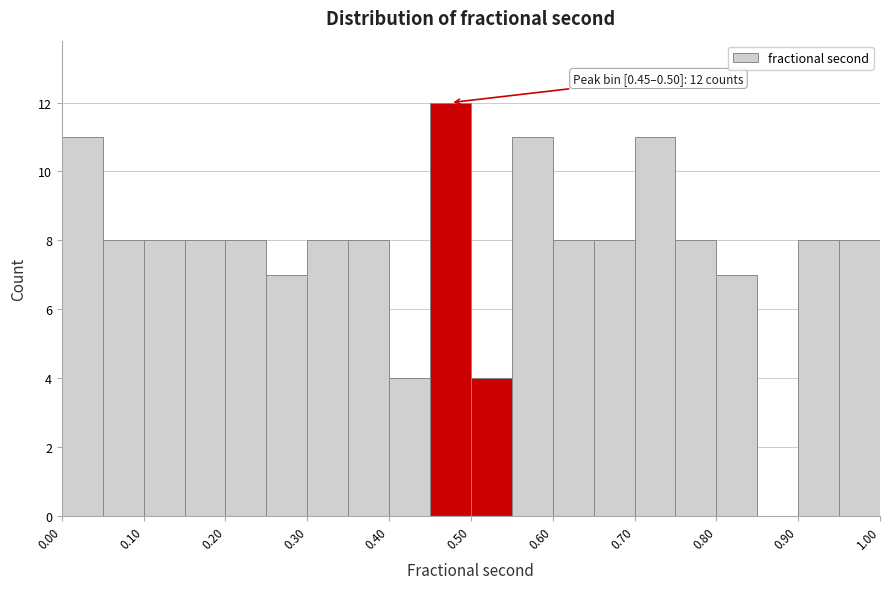

Which range on the x-axis has the tallest bar?

0.45 to 0.50